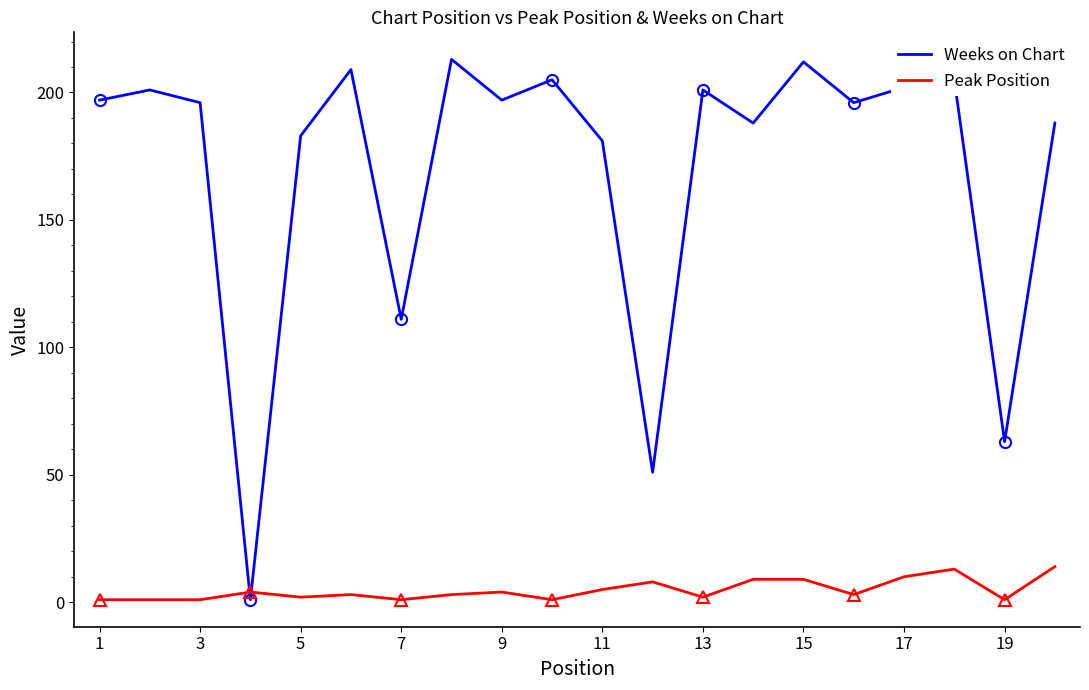

How many lines are shown in the chart?

2